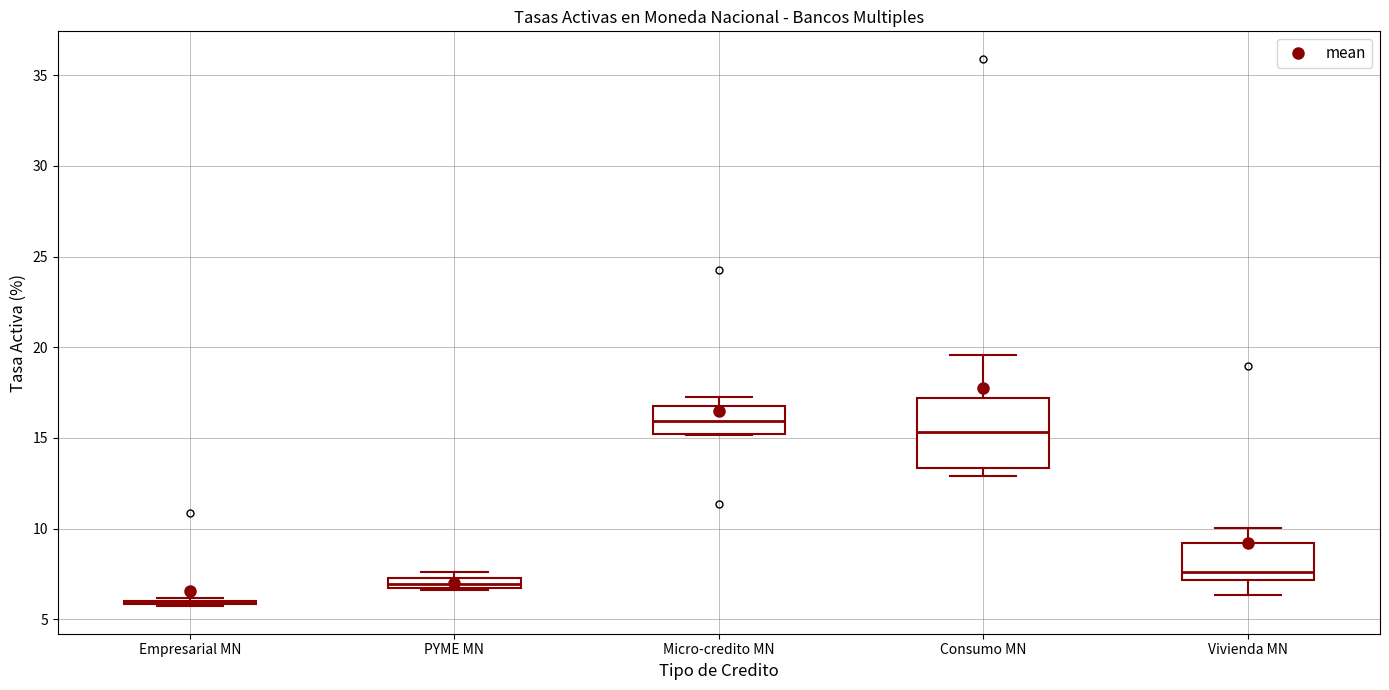

Which box is the tallest, from its lower edge to its upper edge?

Consumo MN